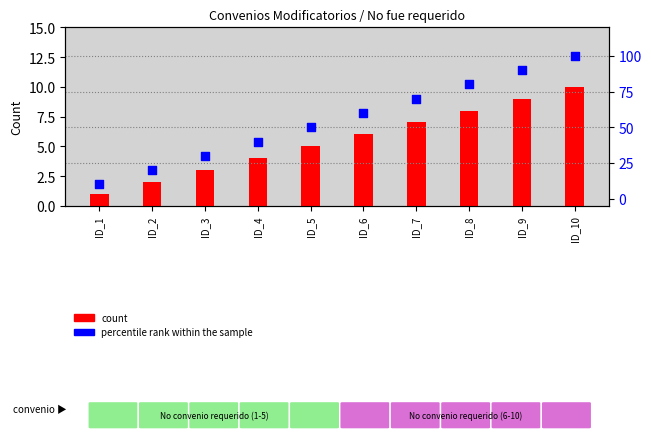

Is the value of count at ID_1 greater than the value of percentile rank within the sample at ID_4?

No